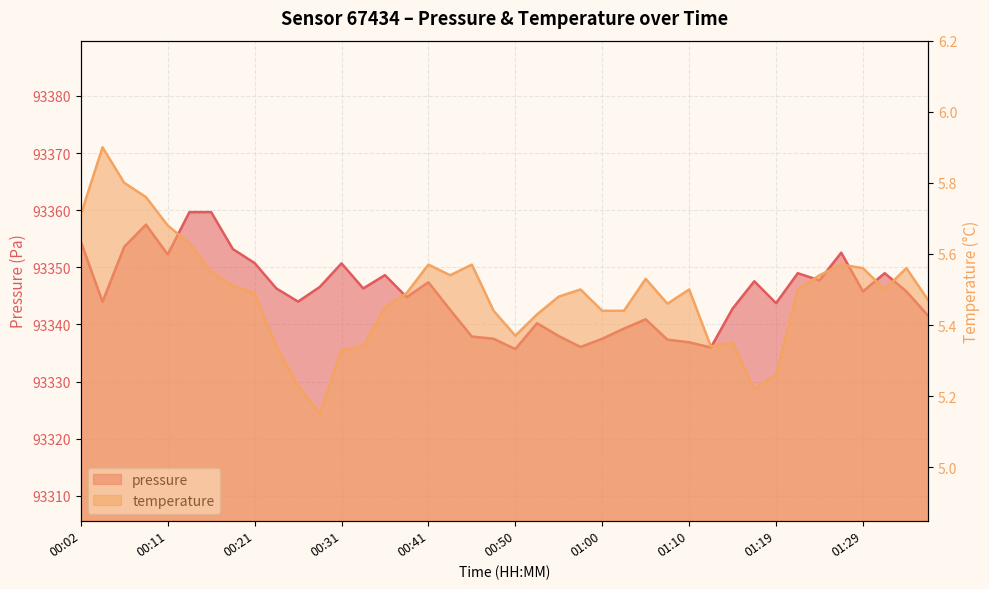

List the labels in order of pressure value, smallest first.

00:50, 01:12, 00:58, 01:10, 01:07, 00:48, 01:00, 00:45, 00:55, 01:02, 00:53, 01:05, 01:37, 00:43, 01:15, 01:19, 00:04, 00:26, 00:38, 01:29, 01:34, 00:24, 00:33, 00:29, 00:41, 01:17, 01:24, 00:36, 01:22, 01:32, 00:31, 00:21, 00:11, 01:27, 00:19, 00:07, 00:02, 00:09, 00:14, 00:16